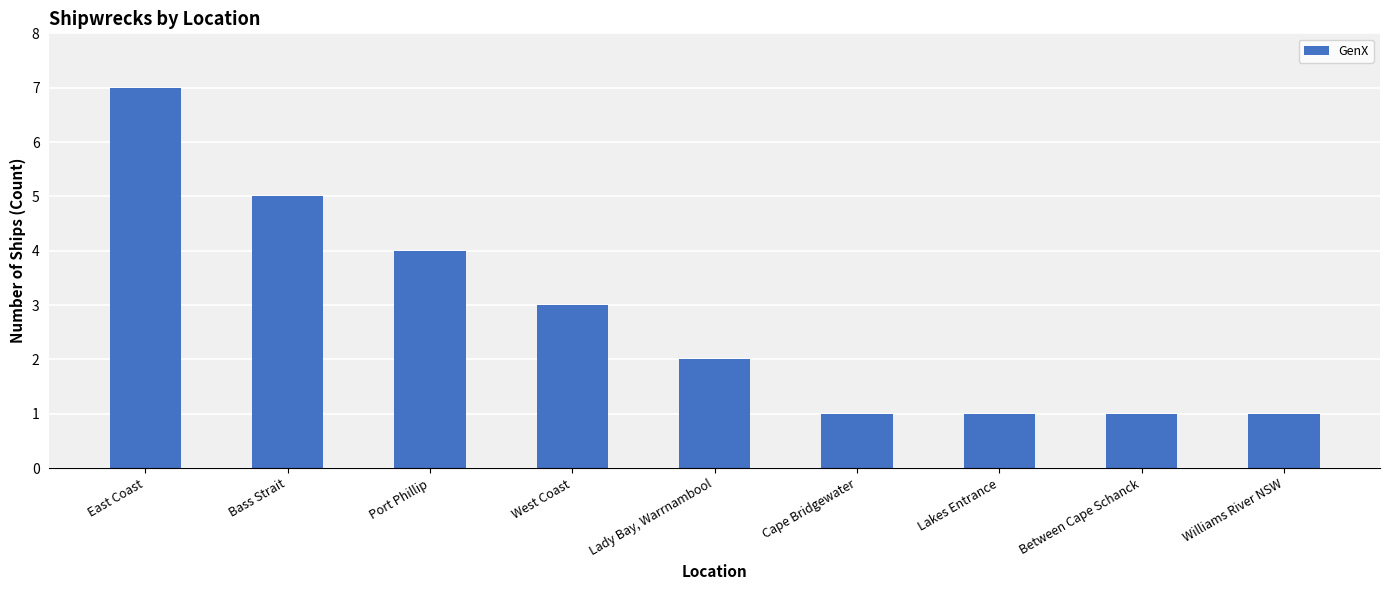

Count the values in the range 1 to 4.

7